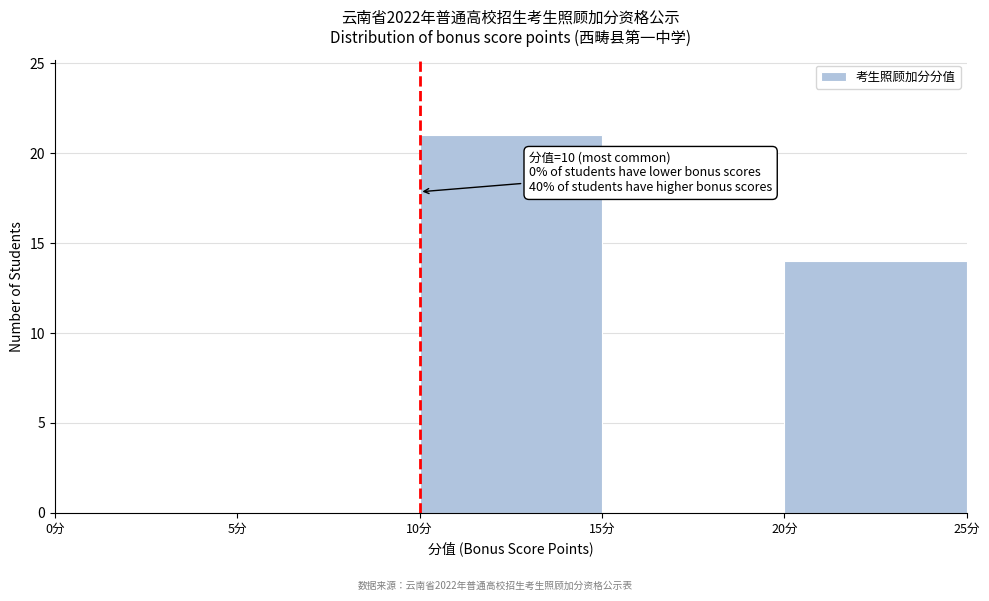

Over which range of the x-axis is the bar tallest?

10 to 15